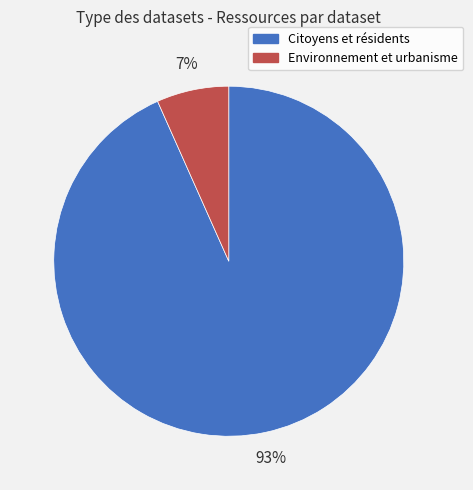

Which slice represents more than half of the pie?

Citoyens et résidents